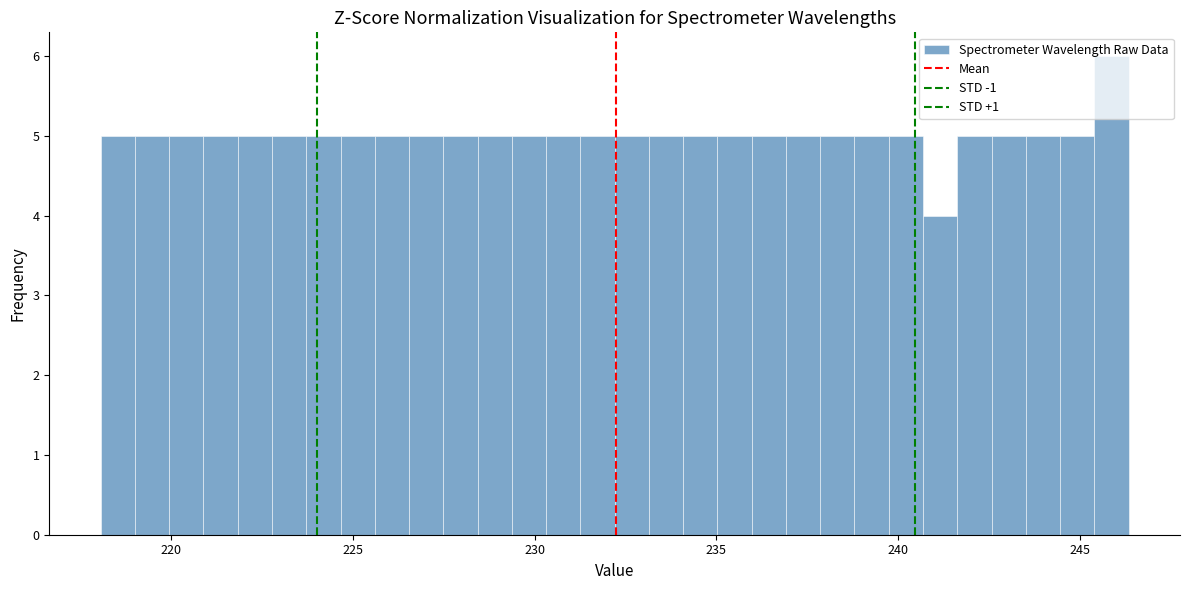

Around what value on the x-axis is the tallest bar? Give the approximate position of its centre, as read against the axis.

246.0